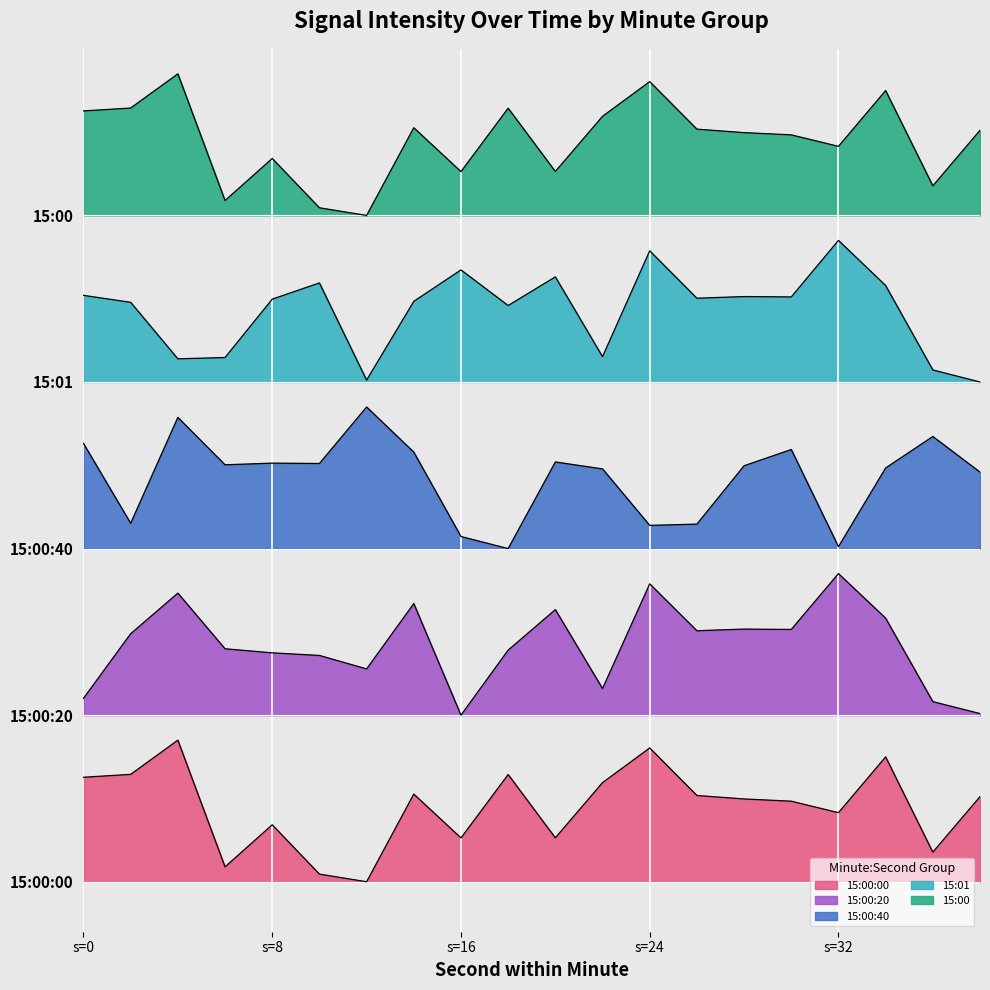

True or false: 15:00:00 and 15:00 intersect in this chart.

False